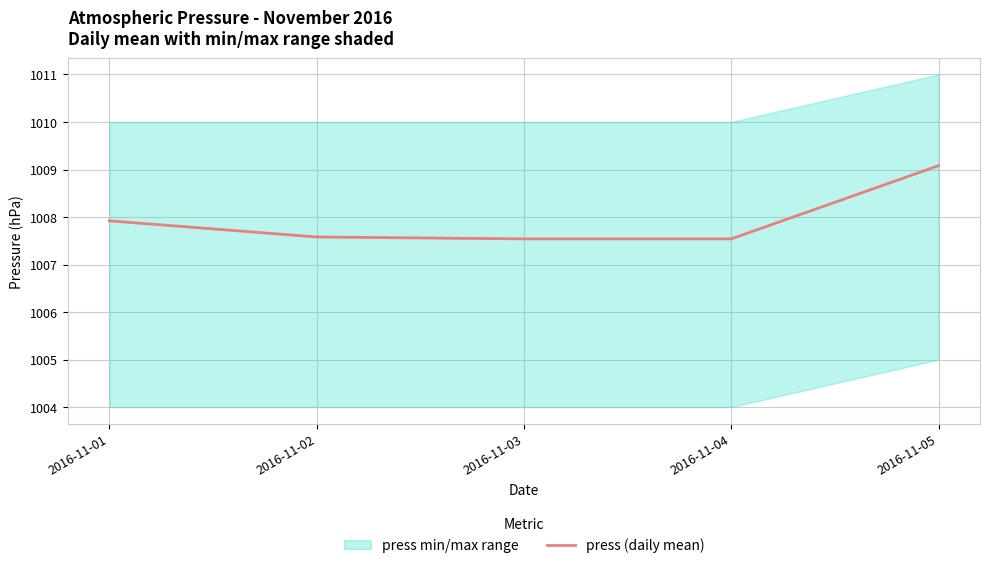

Rank the categories by value from lowest to highest.

2016-11-03, 2016-11-04, 2016-11-02, 2016-11-01, 2016-11-05